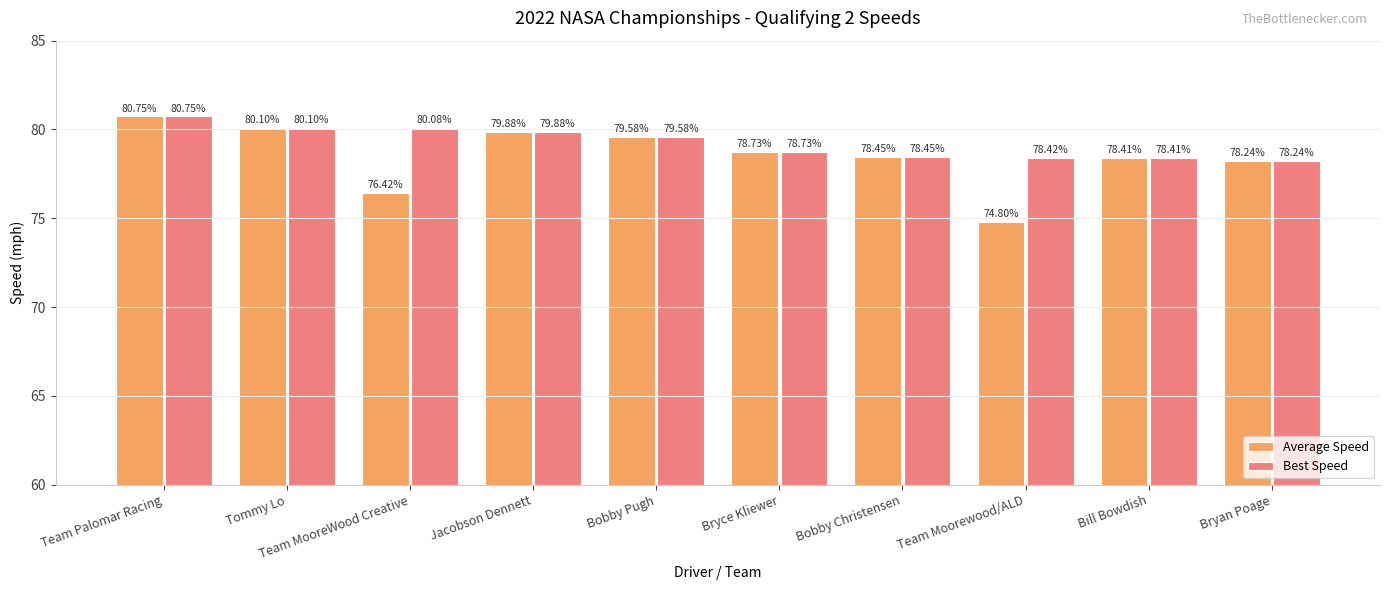

Rank the categories by Average Speed value from lowest to highest.

Team Moorewood/ALD, Team MooreWood Creative, Bryan Poage, Bill Bowdish, Bobby Christensen, Bryce Kliewer, Bobby Pugh, Jacobson Dennett, Tommy Lo, Team Palomar Racing